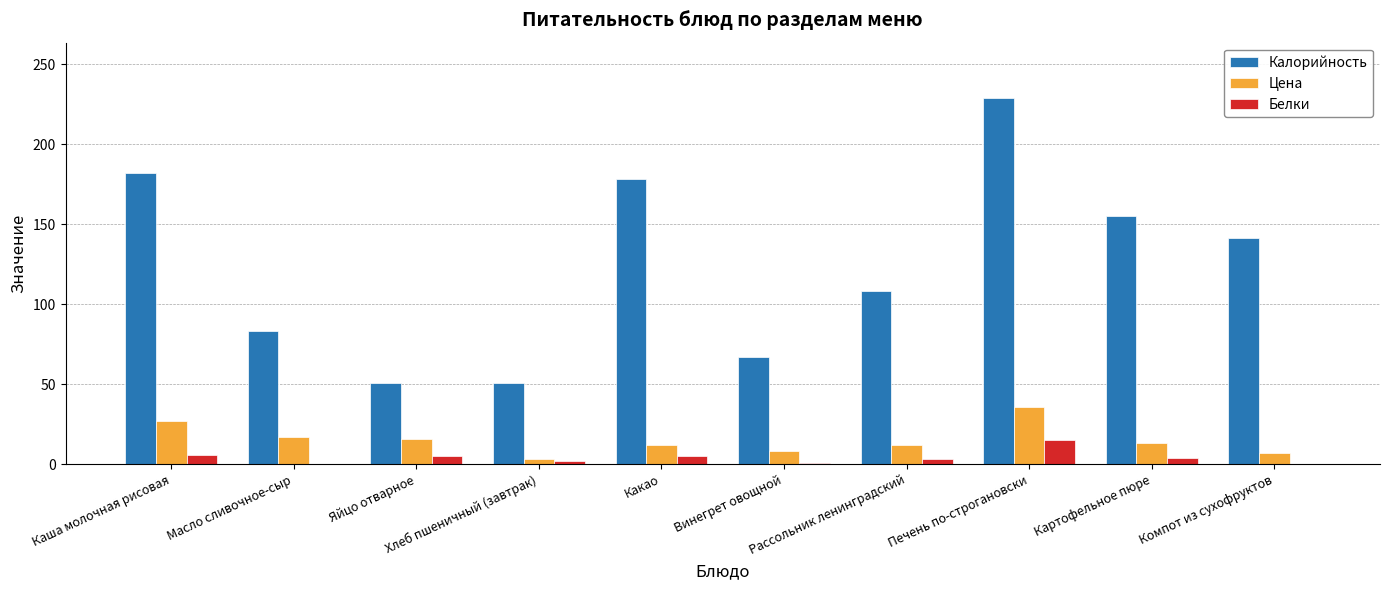

What is the sum of all Цена values?

151